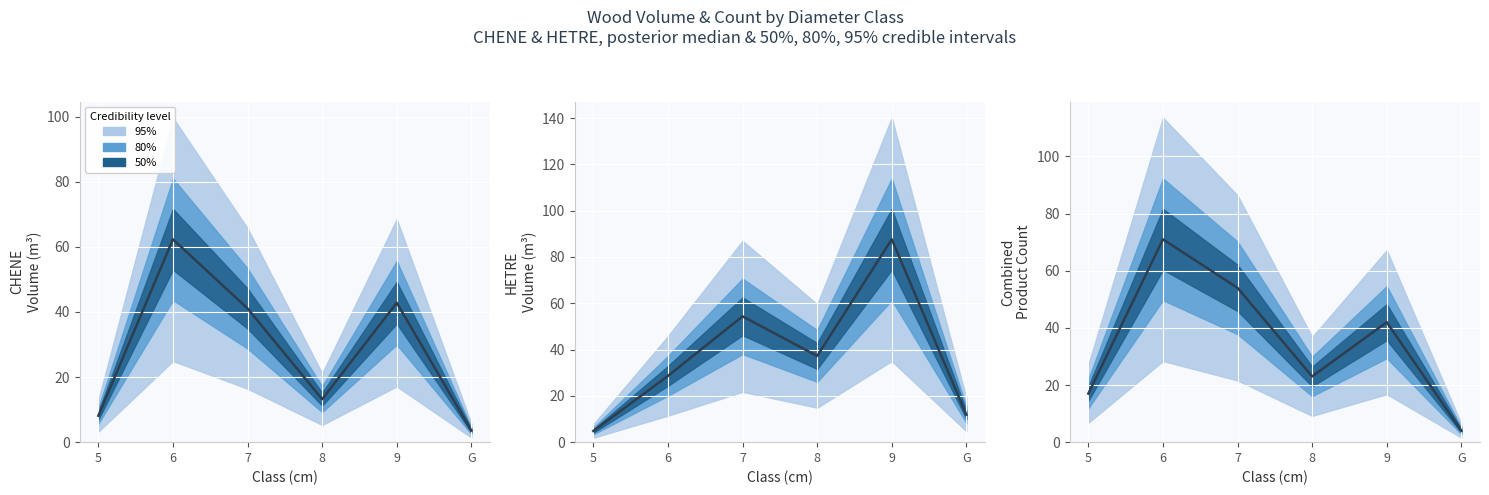

Where is the data nearest to the value 37?

9